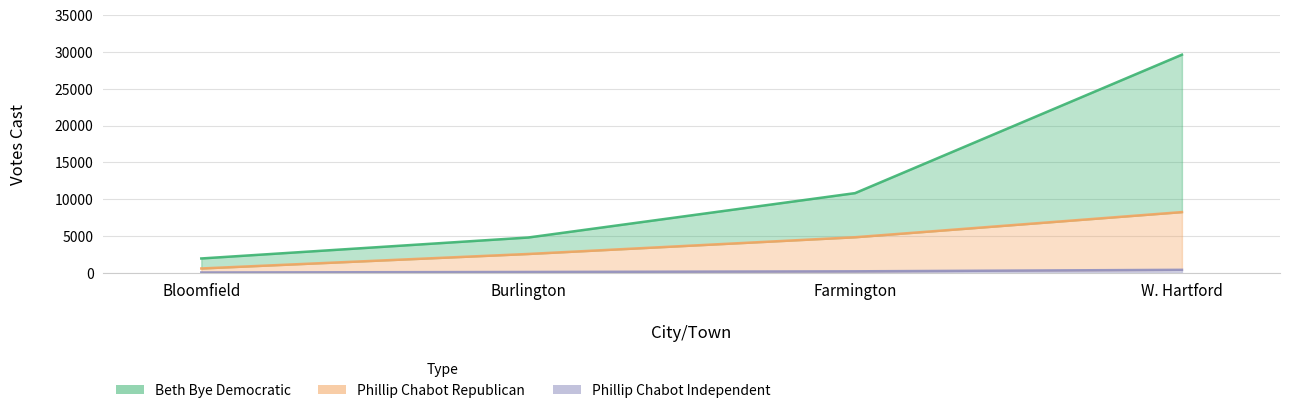

Rank the series at Burlington from highest to lowest value.

Beth Bye Democratic, Phillip Chabot Republican, Phillip Chabot Independent